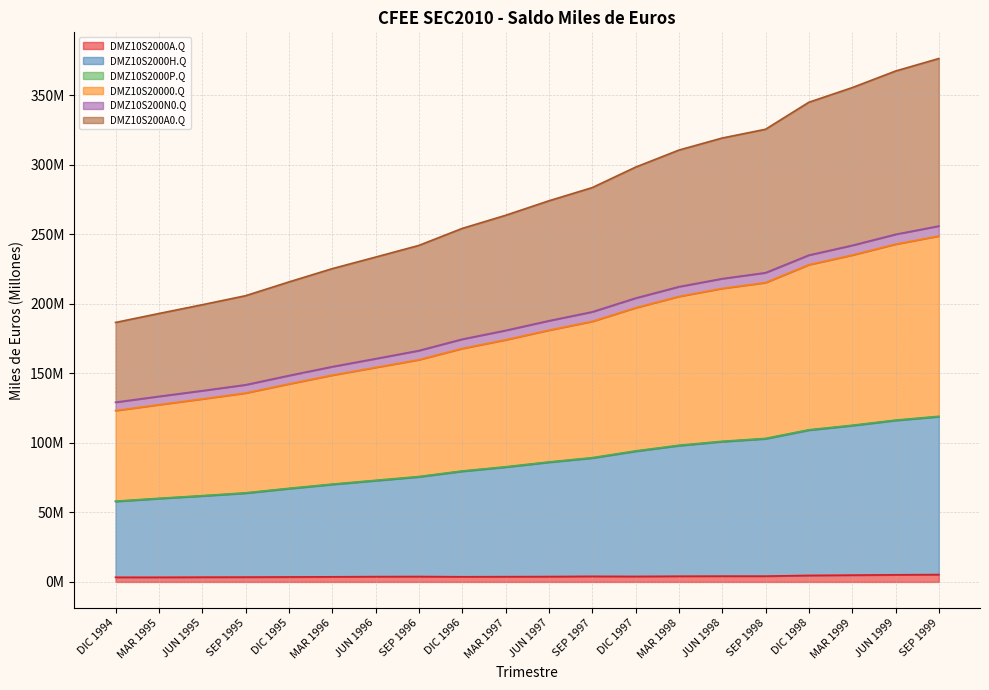

What is the sum of all DMZ10S2000A.Q values?

80.6